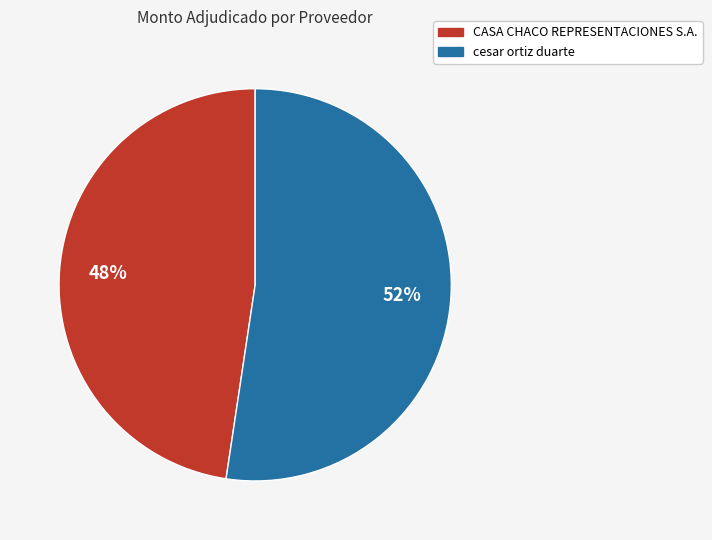

To the nearest percent, what is the combined percentage of cesar ortiz duarte and CASA CHACO REPRESENTACIONES S.A.?

100%